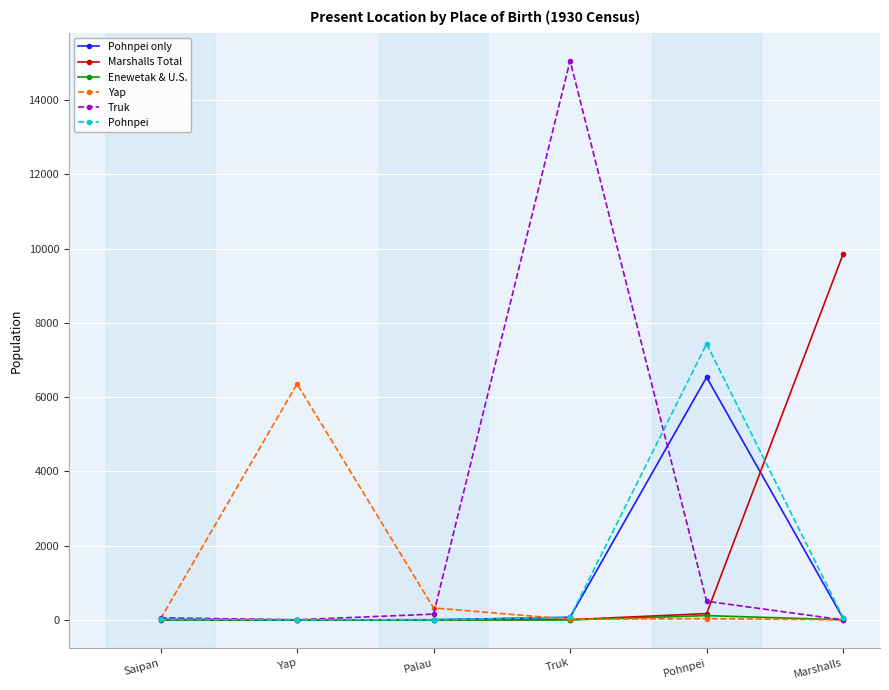

Which series has the largest total across all categories?

Truk